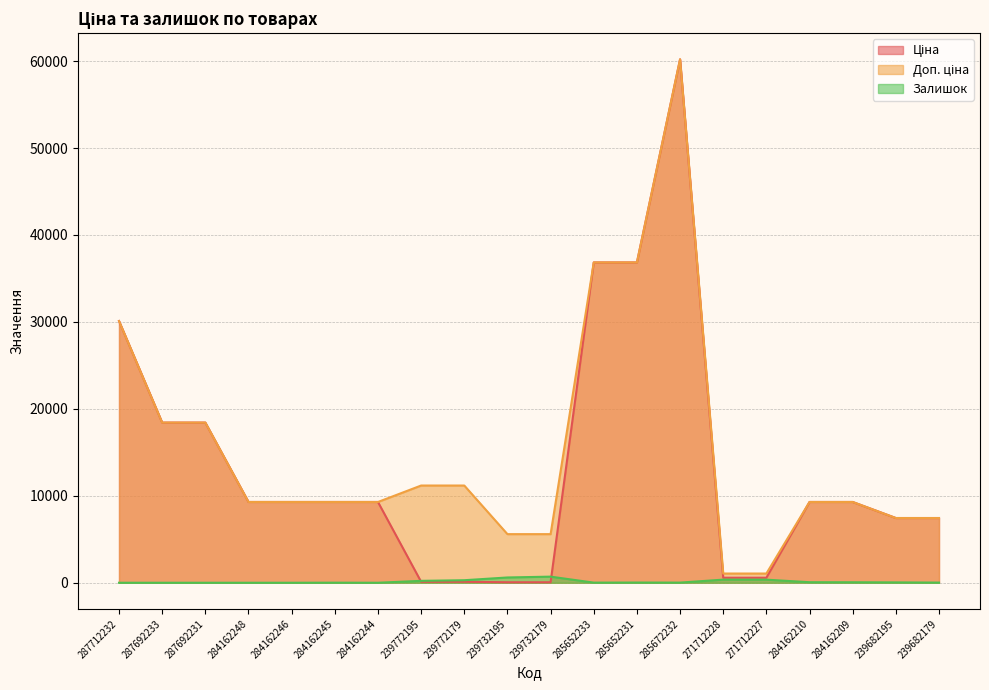

What position from the right is 284162245?

15